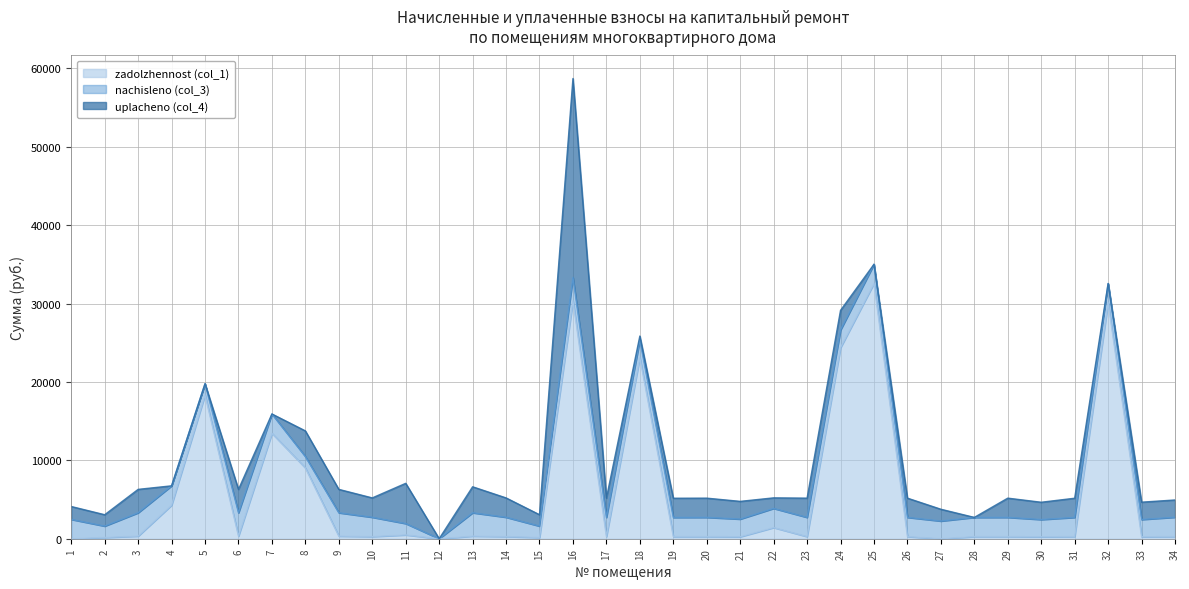

Does the chart display data point markers on the line(s)?

No